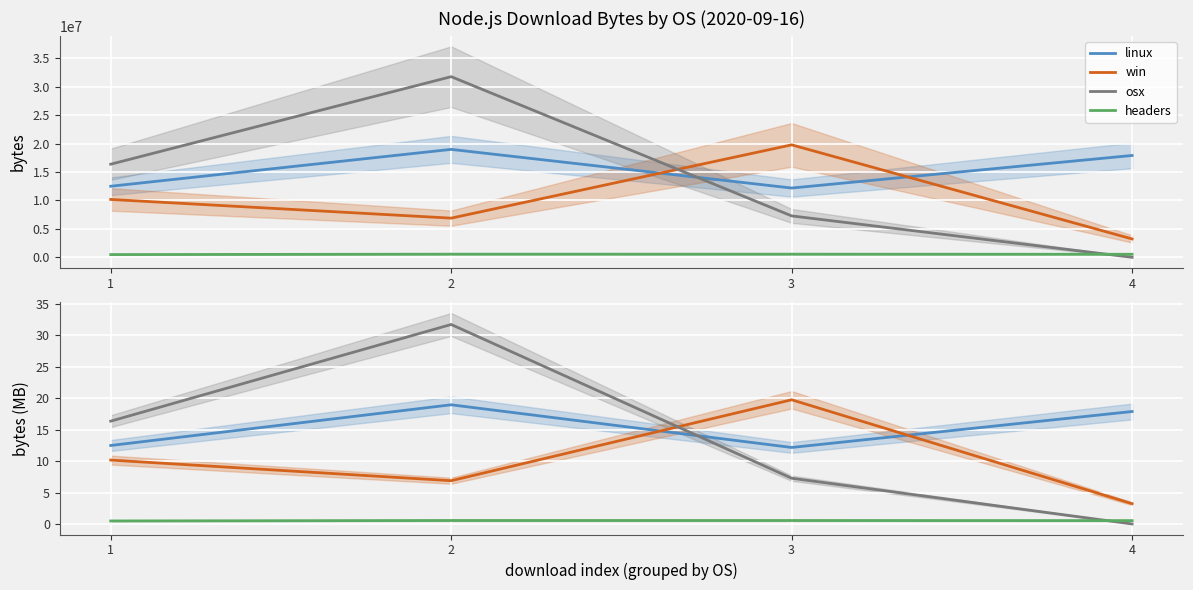

True or false: headers and win cross at least once.

False